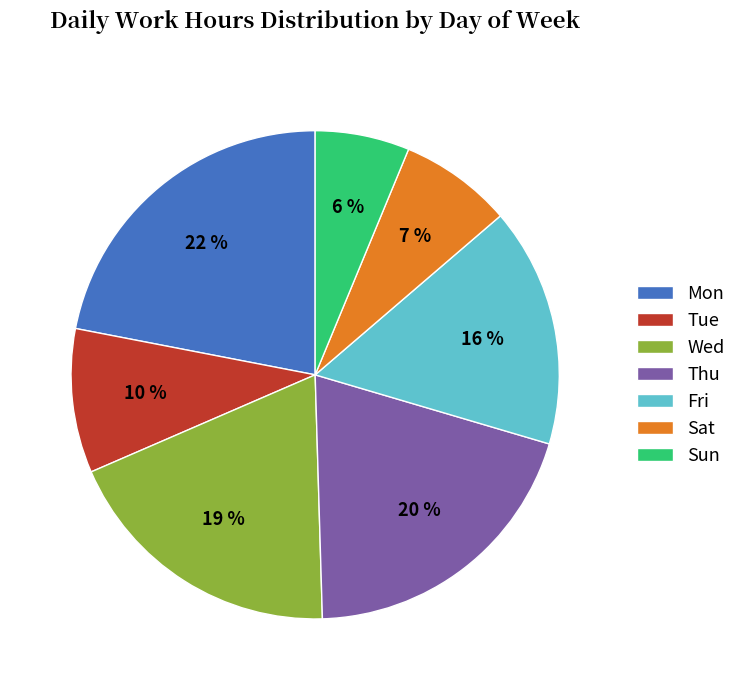

How many slices are in this pie chart?

7